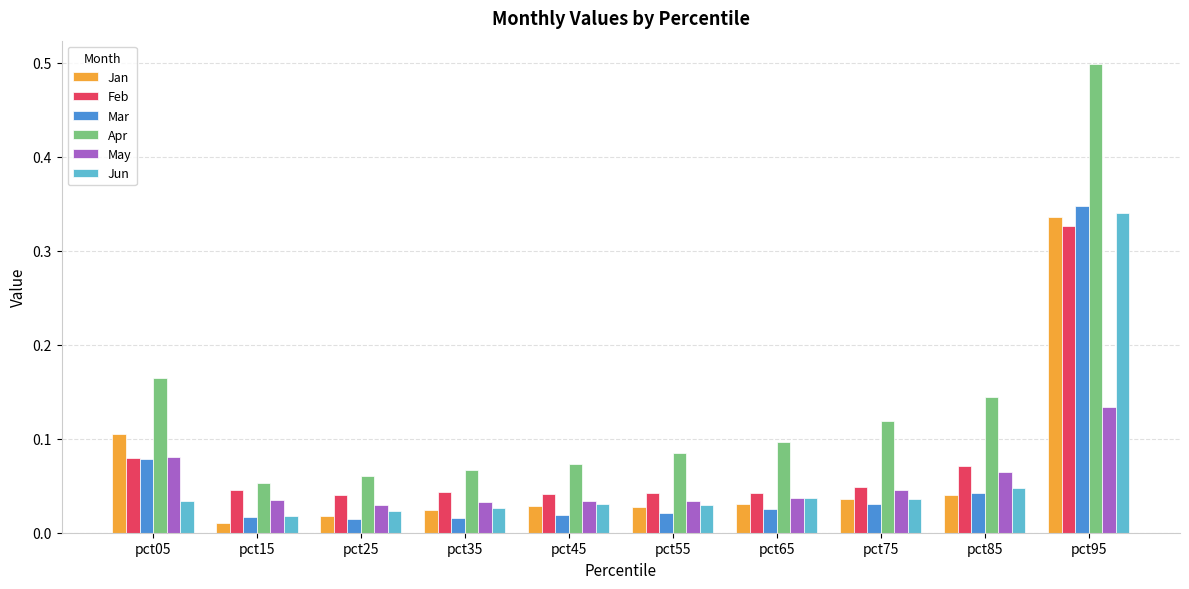

What is the difference between the highest and lowest values at pct95?

0.4